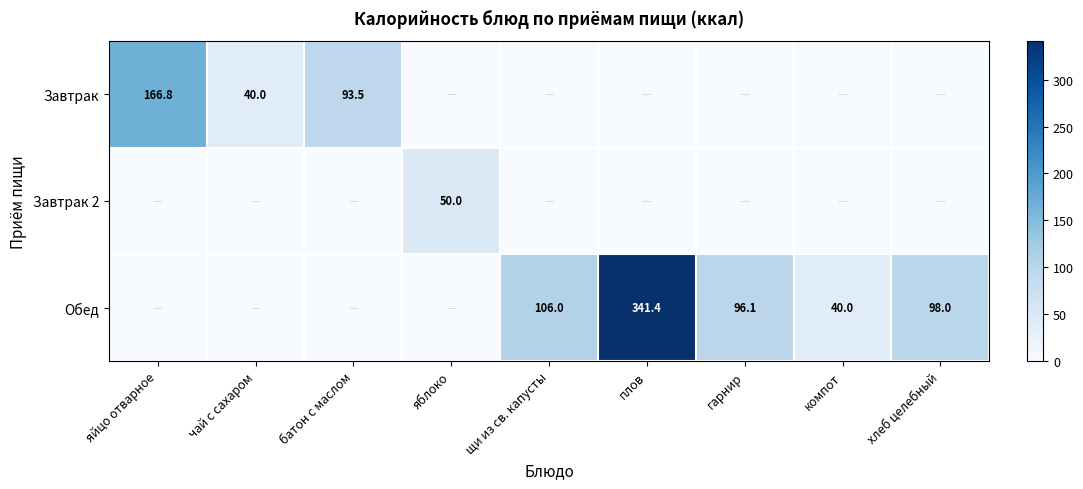

The value of Завтрак at яйцо отварное is 166.8. True or false?

True